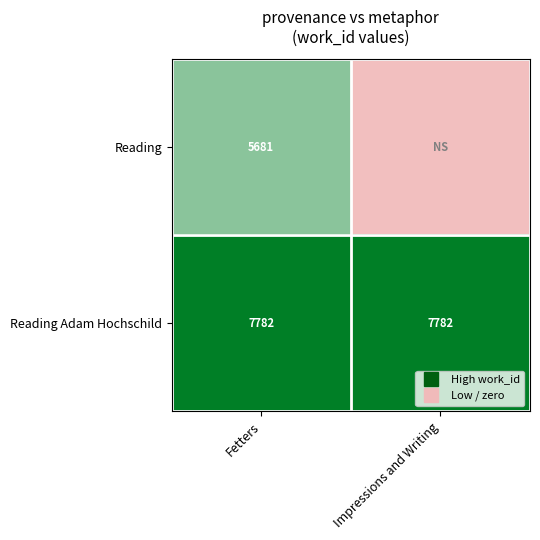

Is the value of Reading at Impressions and Writing greater than the value of Reading Adam Hochschild at Fetters?

No